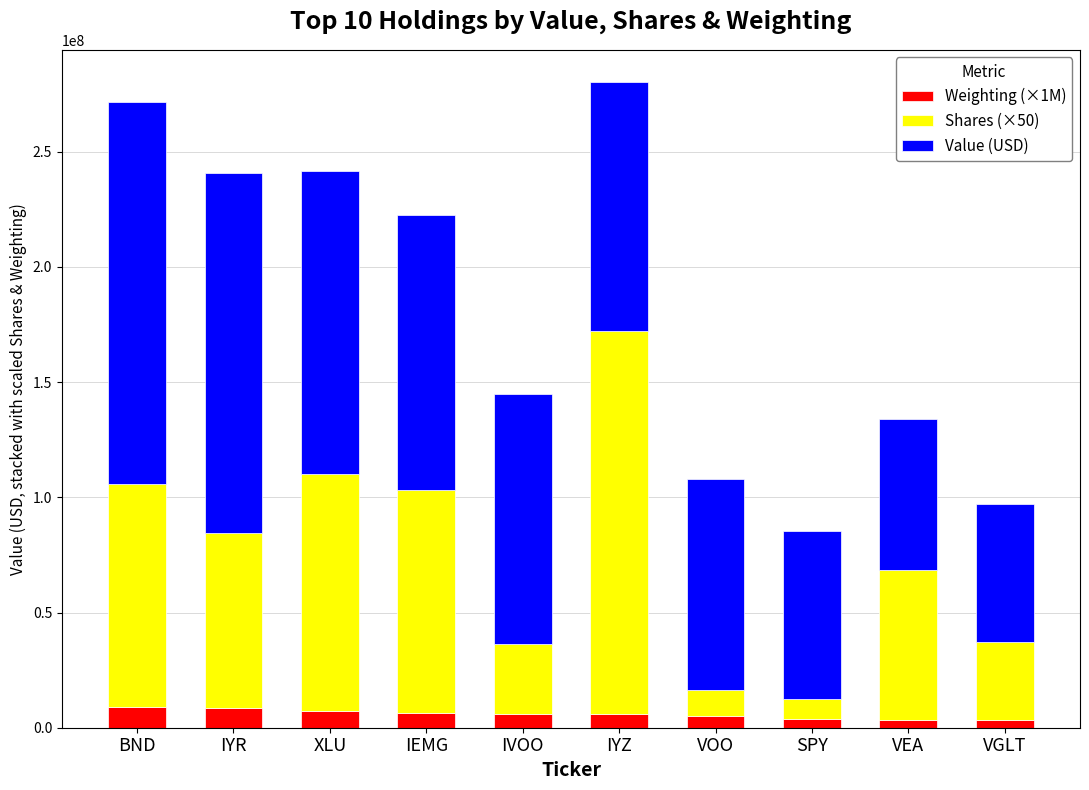

What is the sum of all Weighting (×1M) values?

58510000